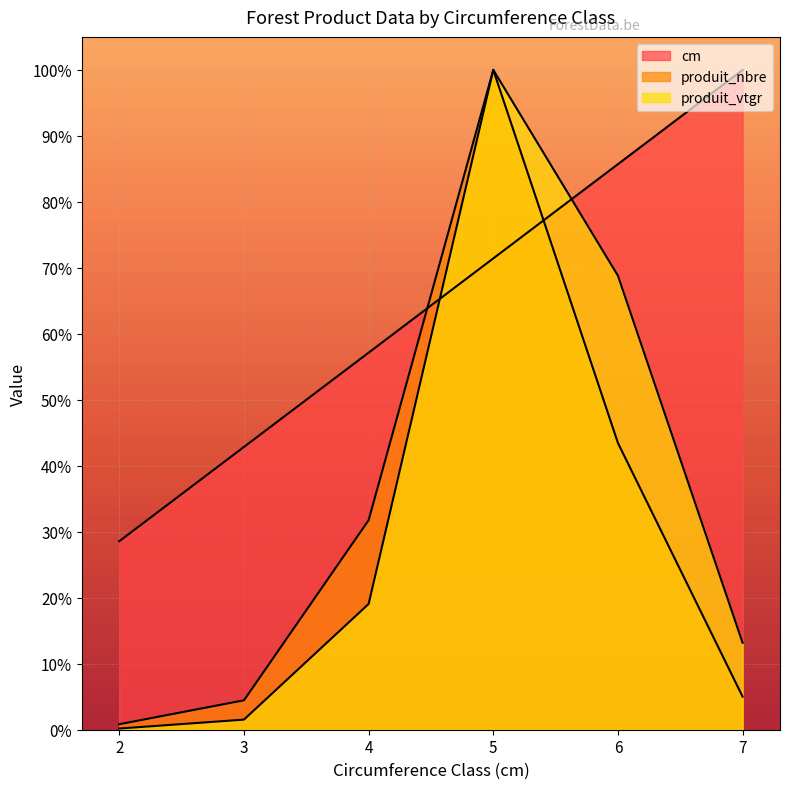

The produit_vtgr series shows 19.1 at 4. True or false?

True